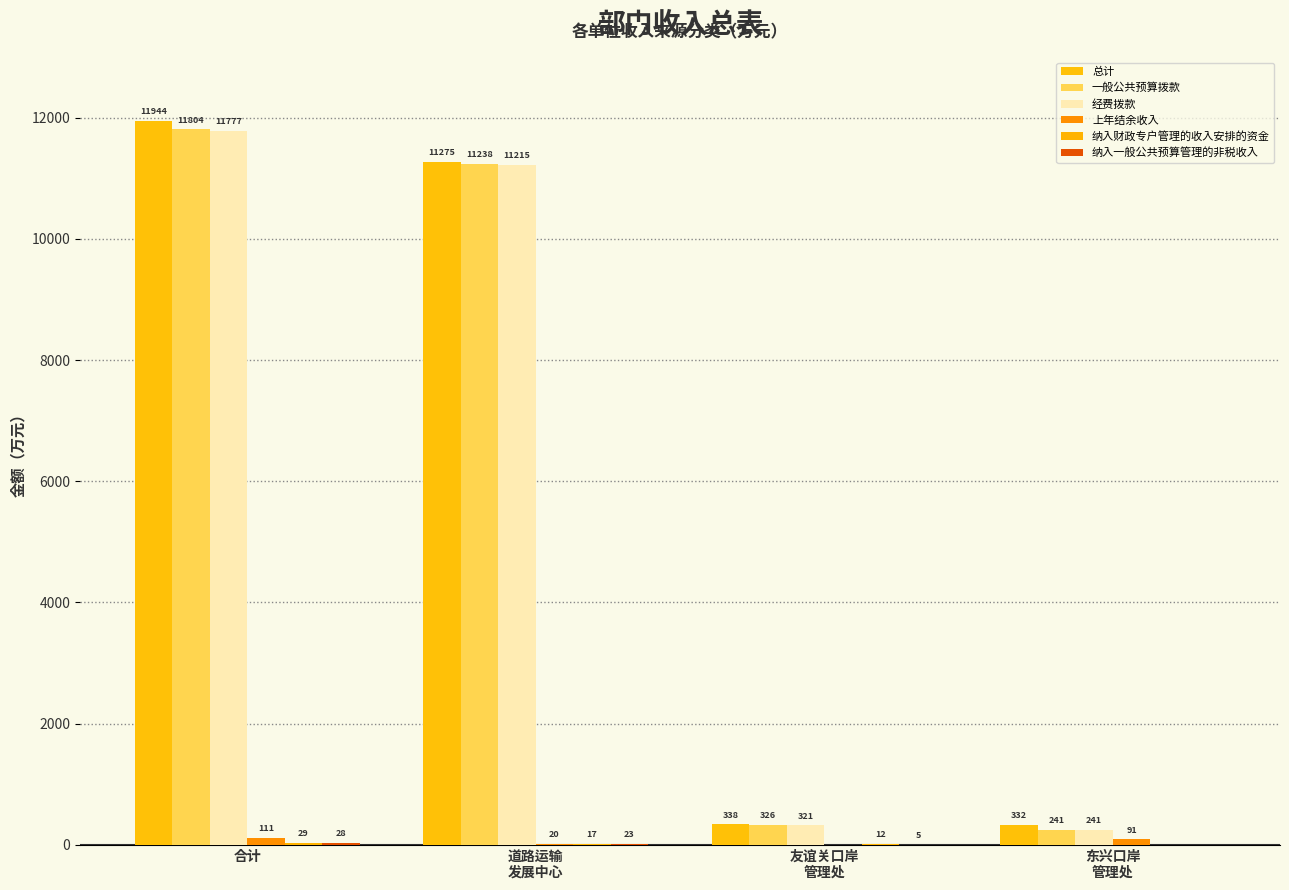

Reading left to right, list all the values displayed in this chart.

总计: 合计=11944.3	道路运输
发展中心=11274.8	友谊关口岸
管理处=337.9	东兴口岸
管理处=331.7
一般公共预算拨款: 合计=11804.4	道路运输
发展中心=11237.9	友谊关口岸
管理处=325.7	东兴口岸
管理处=240.8
经费拨款: 合计=11776.9	道路运输
发展中心=11215.2	友谊关口岸
管理处=320.9	东兴口岸
管理处=240.8
上年结余收入: 合计=111.0	道路运输
发展中心=20.0	友谊关口岸
管理处=0.0	东兴口岸
管理处=91.0
纳入财政专户管理的收入安排的资金: 合计=28.9	道路运输
发展中心=16.8	友谊关口岸
管理处=12.1	东兴口岸
管理处=0.0
纳入一般公共预算管理的非税收入: 合计=27.5	道路运输
发展中心=22.7	友谊关口岸
管理处=4.8	东兴口岸
管理处=0.0